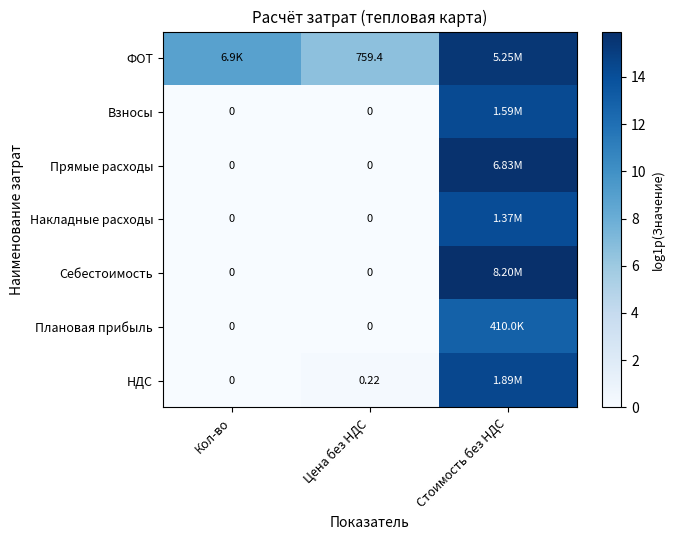

What is the approximate value of Прямые расходы at Стоимость без НДС?

15.7